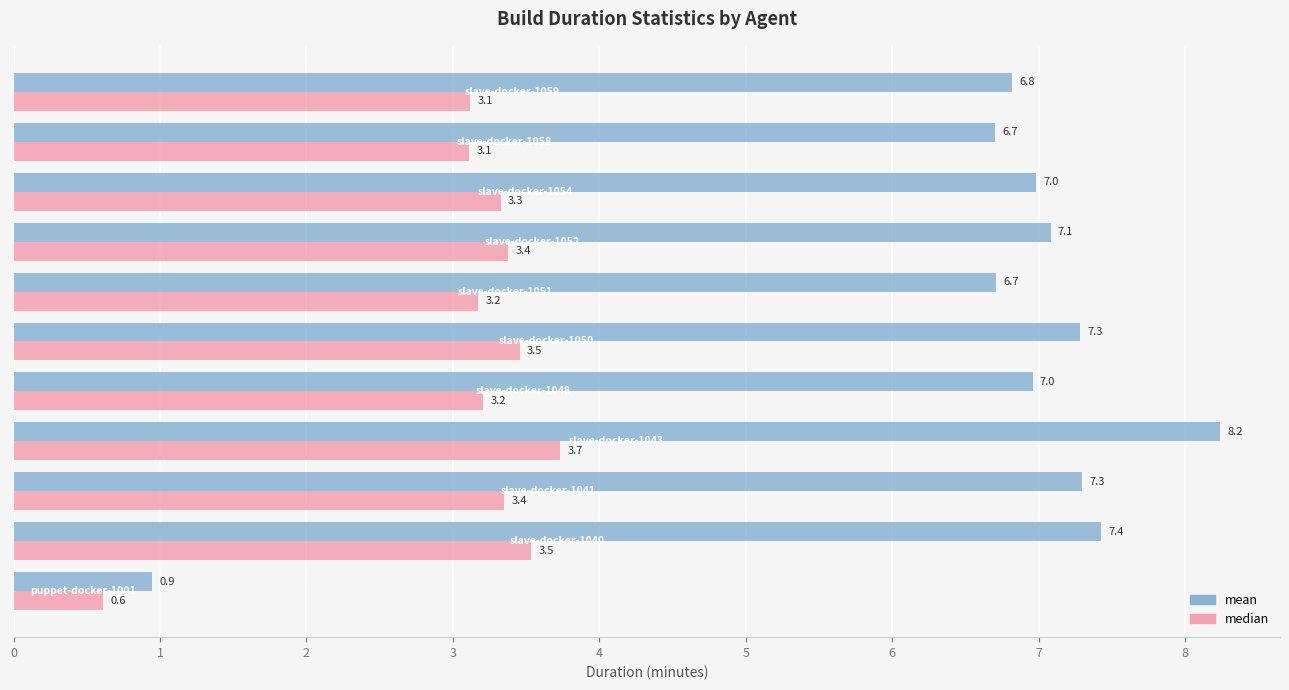

Which series has the largest range (max minus min)?

mean